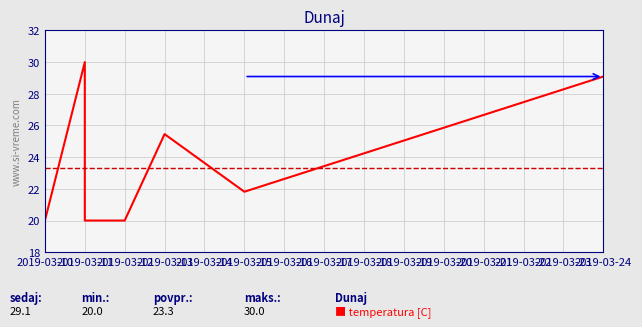

What is the sum of the values at 2019-03-15 and 2019-03-11?

51.8